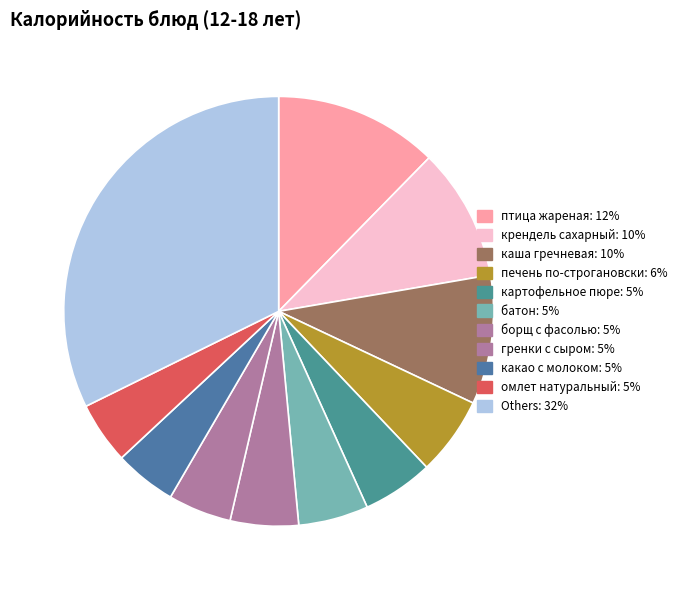

How many slices are in this pie chart?

11